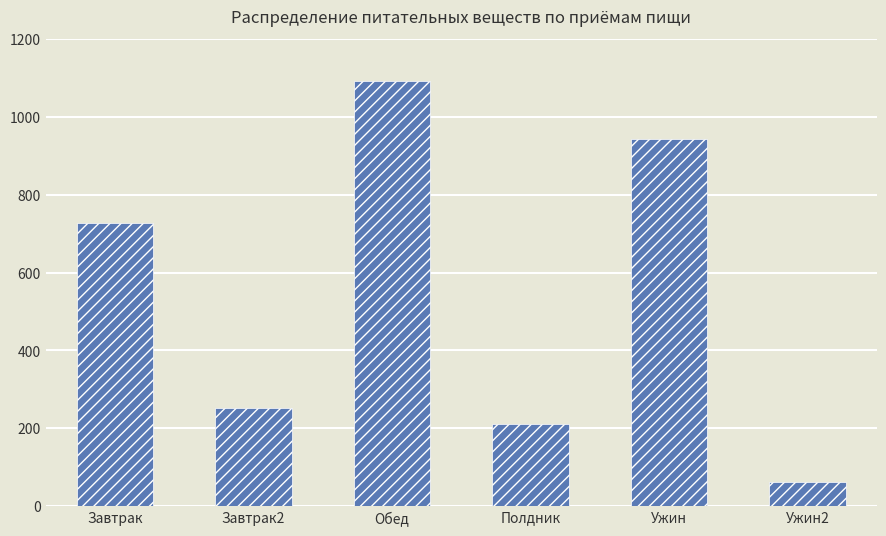

What is the smallest value displayed?

62